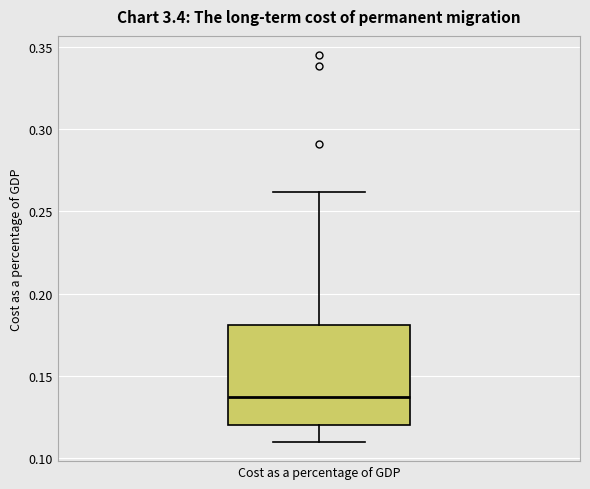

Transcribe this box plot: give where the median line is, the range the box spans, and where the two whiskers end, as read against the y-axis. The values are not printed on the chart, so give them approximately, as read against the axis.

median 0.135, box 0.120 to 0.180, whiskers 0.110 to 0.260